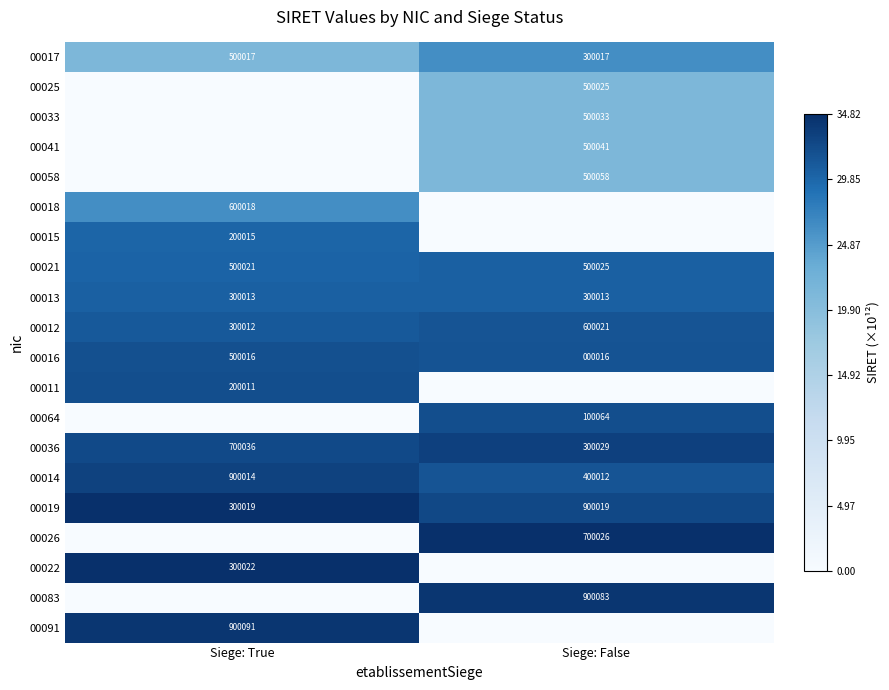

What is the approximate value of 00016 at Siege: True, to the nearest 50?

500000